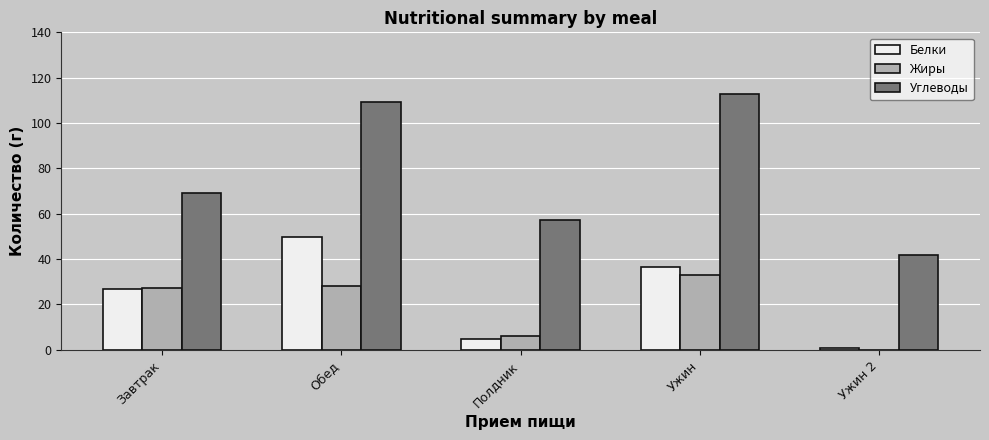

What is the spread (max minus min) of values at Завтрак?

42.3